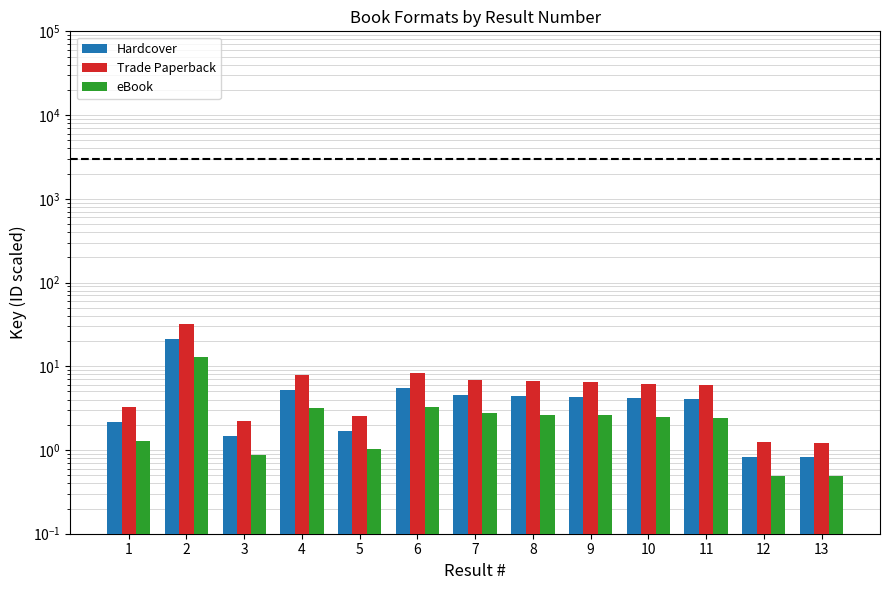

True or false: Hardcover has a value of 1.0 at 5.

False